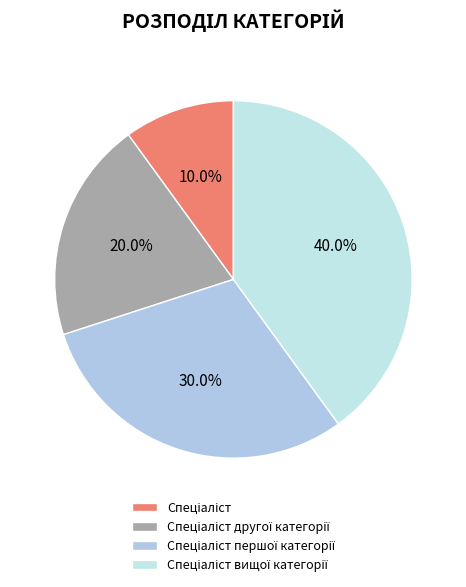

To the nearest percent, what is the difference between the largest and smallest slice percentages?

30%